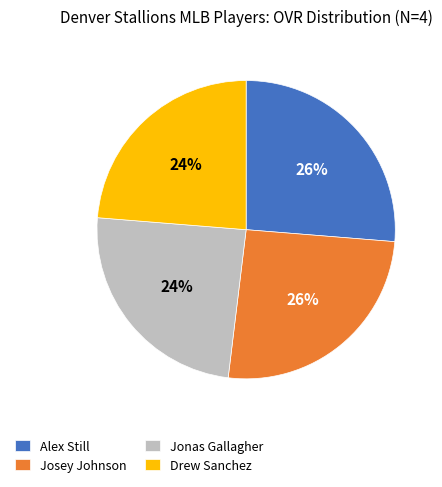

Does any single category account for the majority?

No